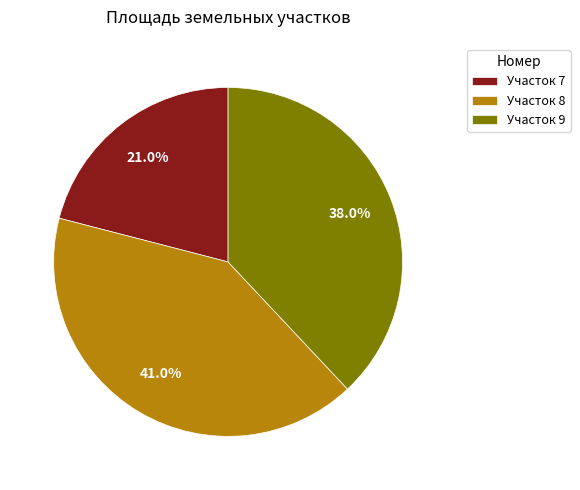

Is there any slice that represents more than half of the pie?

No